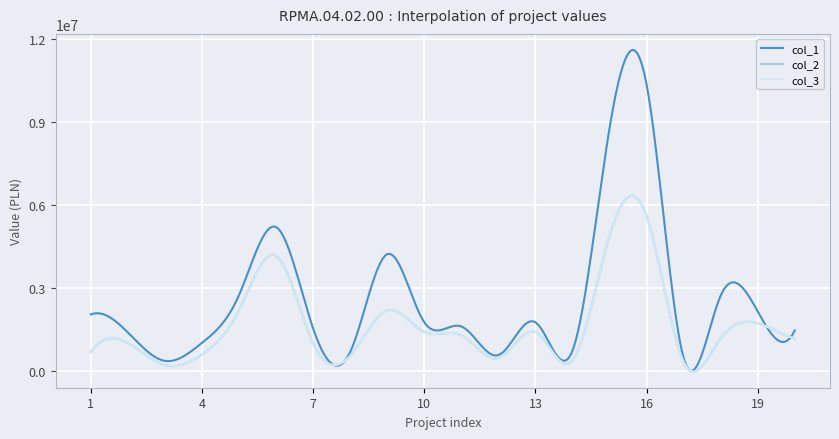

Which category has the highest value in the col_1 series?

16